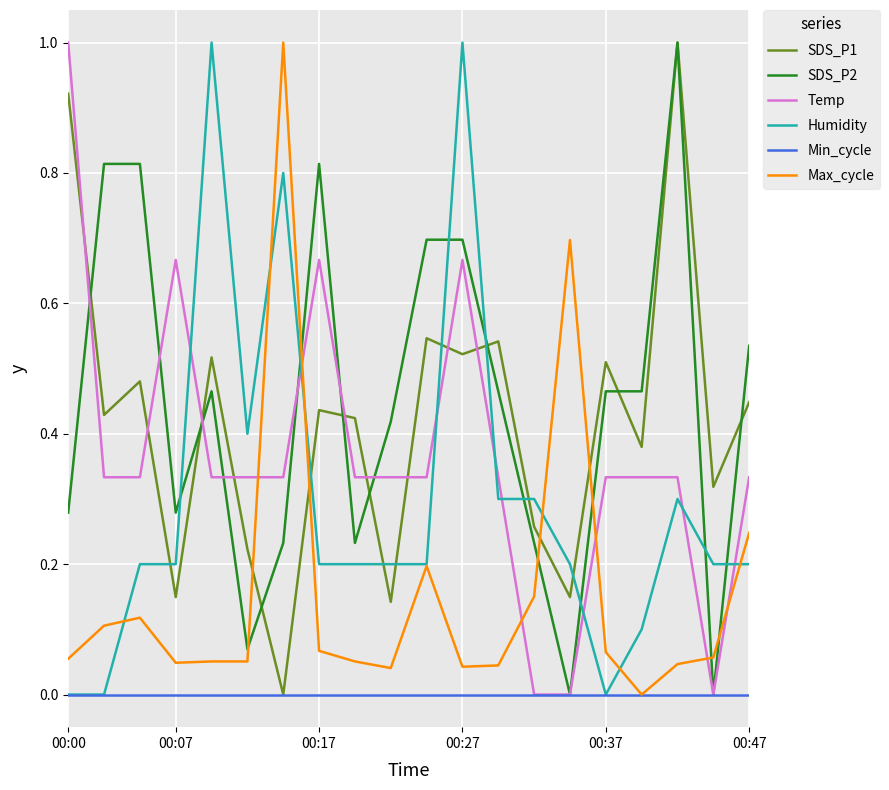

True or false: SDS_P2 has more than 1 points higher than both neighbors.

True